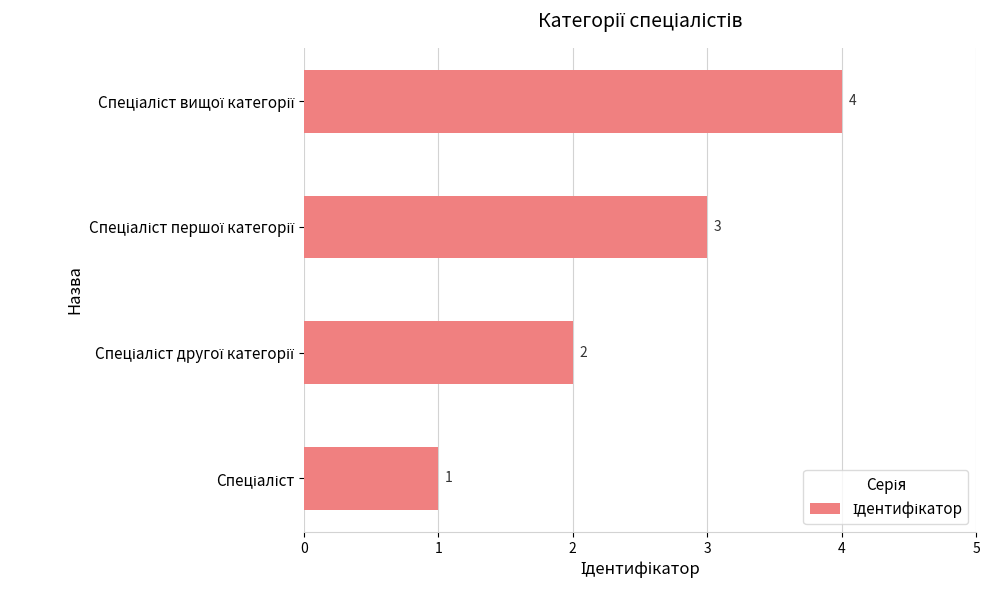

Count the values in the range 2 to 4.

3